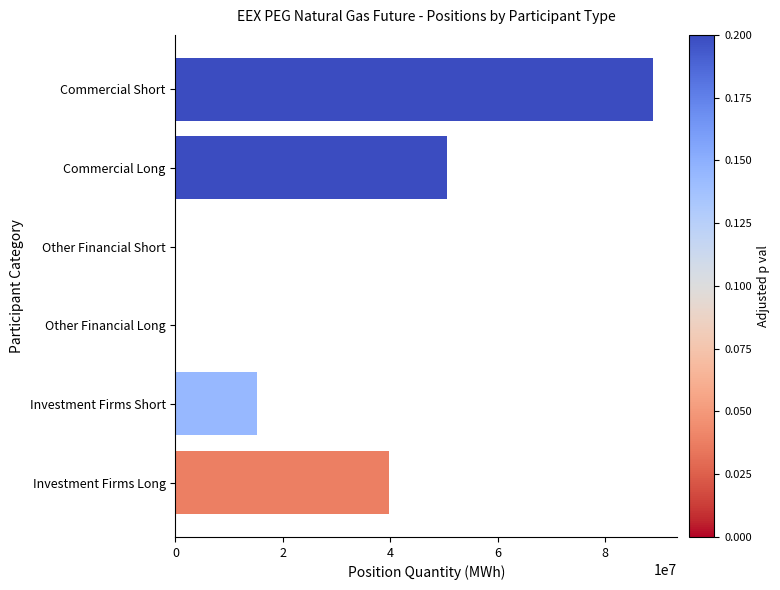

What is the sum of the values at Other Financial Long and Commercial Long?

50613109